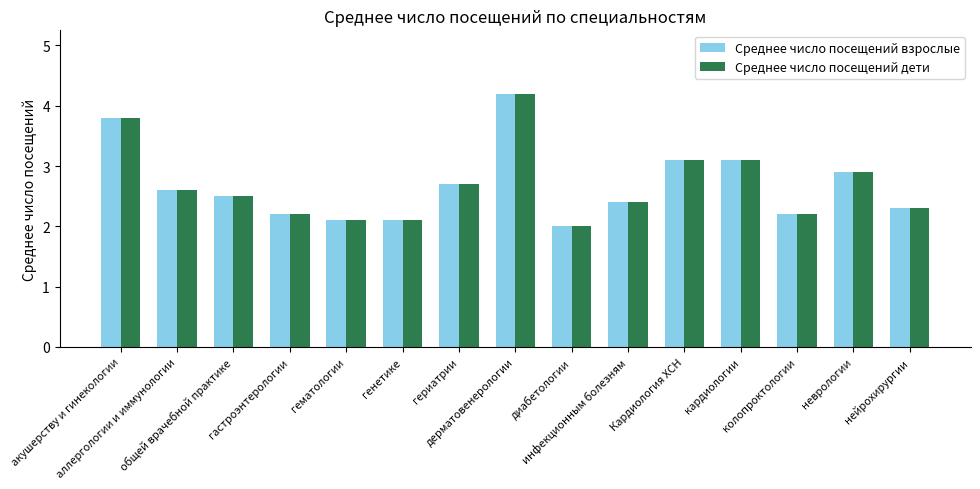

What is the highest value of the Среднее число посещений дети series?

4.2